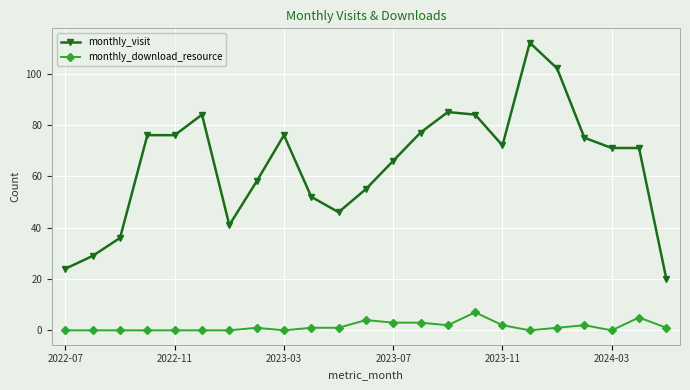

True or false: monthly_download_resource has more than 1 interior local peaks.

True